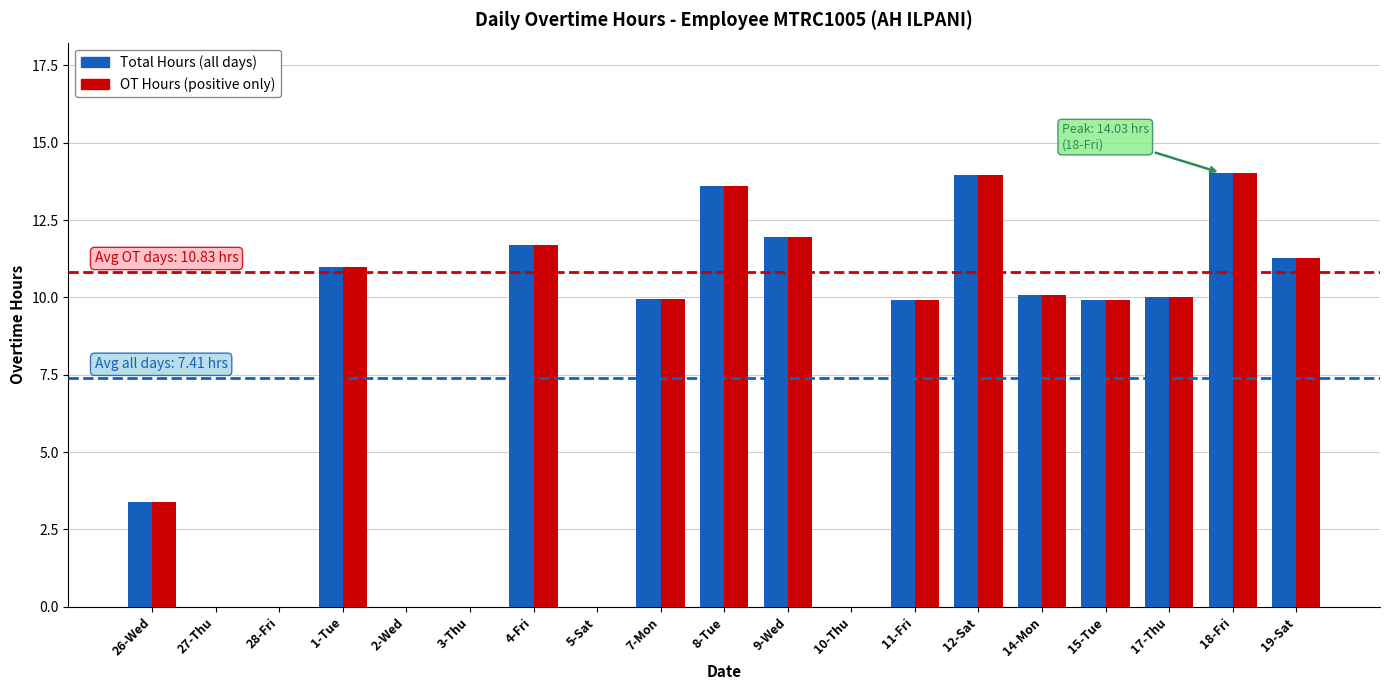

Are the bars grouped side by side (vs. stacked)?

Yes